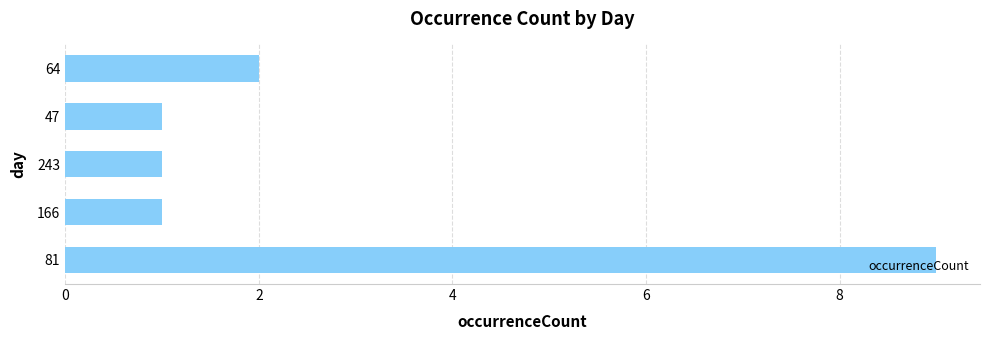

The chart shows a value of 4 at 64. True or false?

False